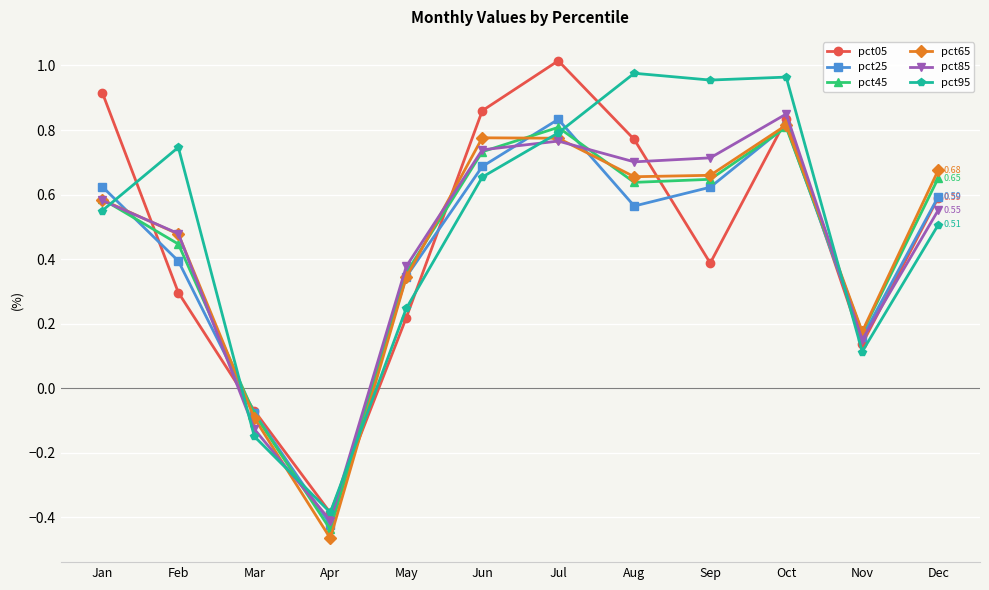

Is it true that pct45 equals -0.7 at Apr?

False